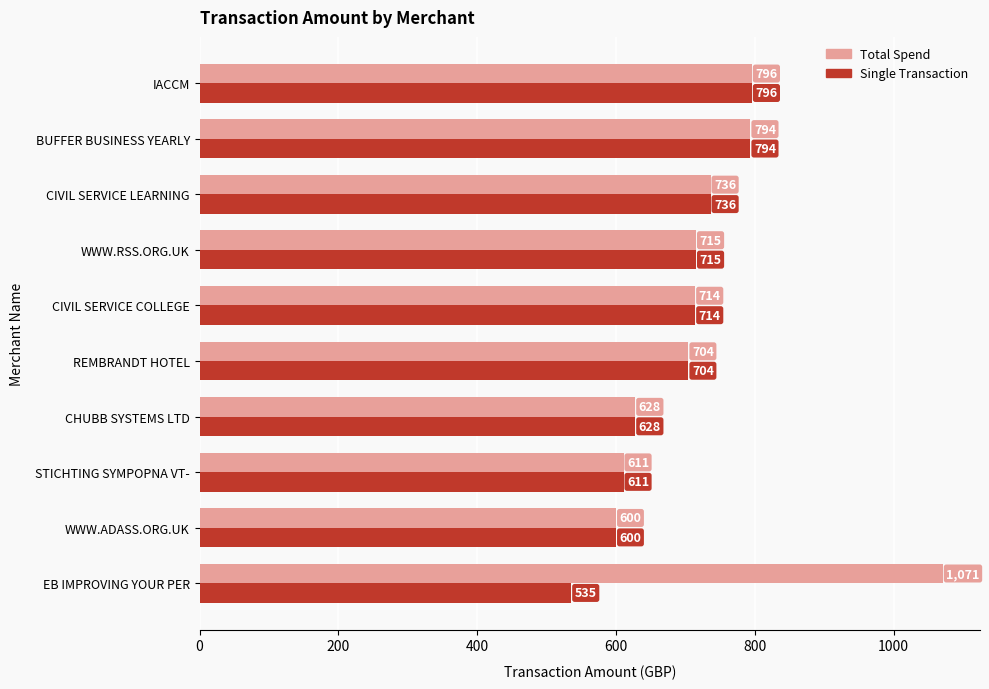

Which series has the largest range (max minus min)?

Total Spend